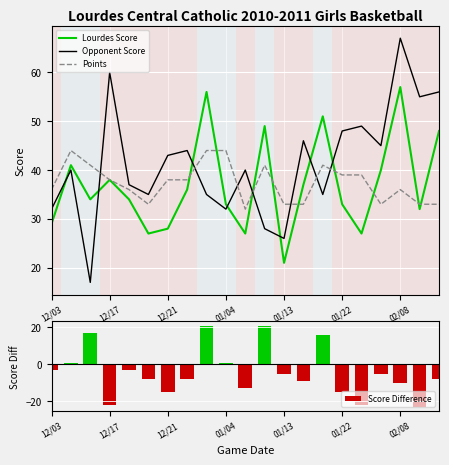

What is the highest value of the Lourdes Score series?

57